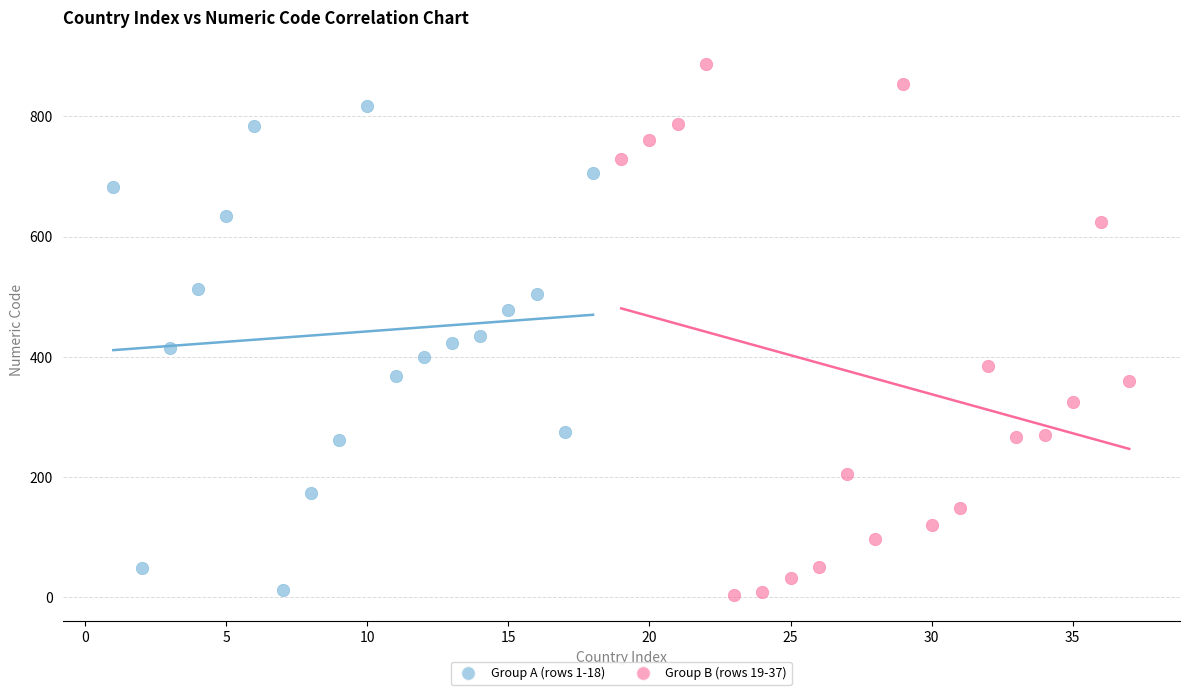

Which series reaches the maximum Y coordinate?

Group B (rows 19-37)